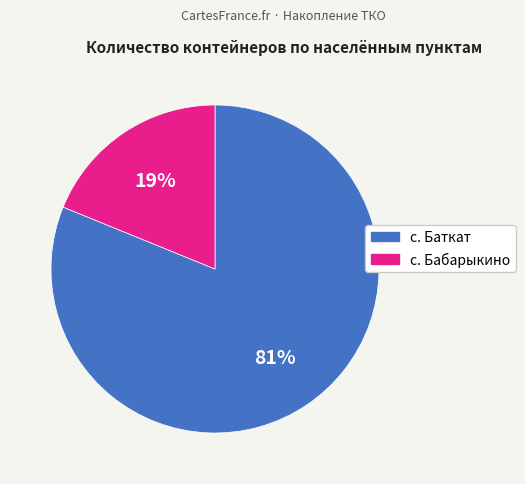

To the nearest percent, what is the combined percentage of с. Баткат and с. Бабарыкино?

100%